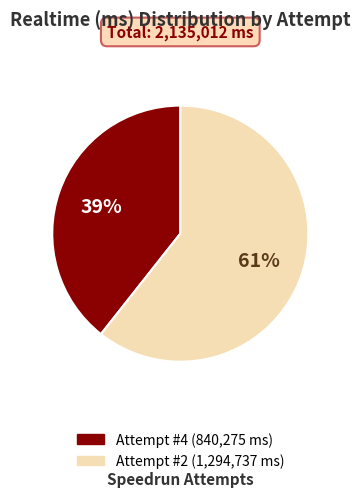

To the nearest percent, what is the average slice percentage?

50%